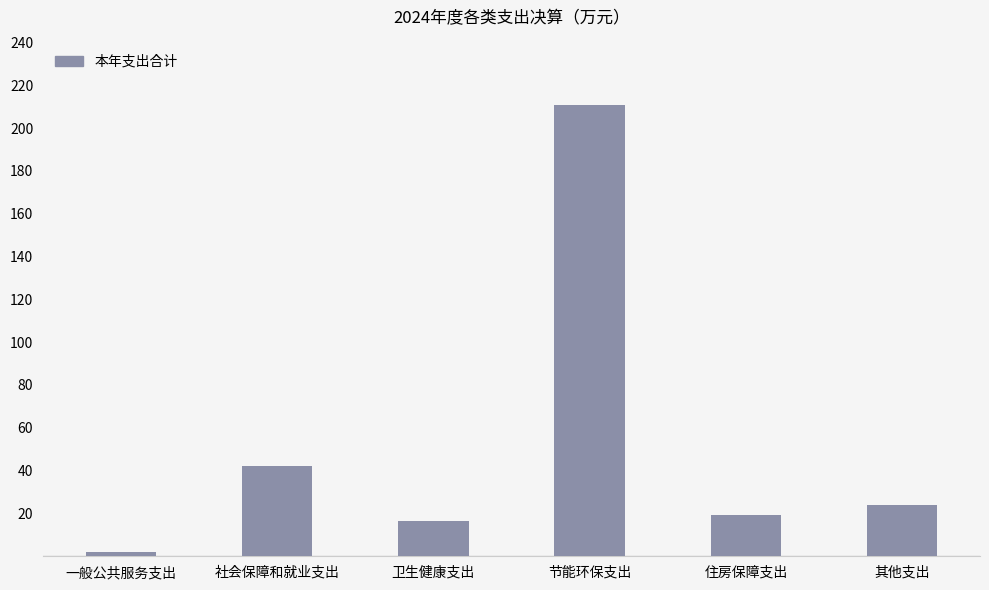

Between 其他支出 and 节能环保支出, which is larger?

节能环保支出